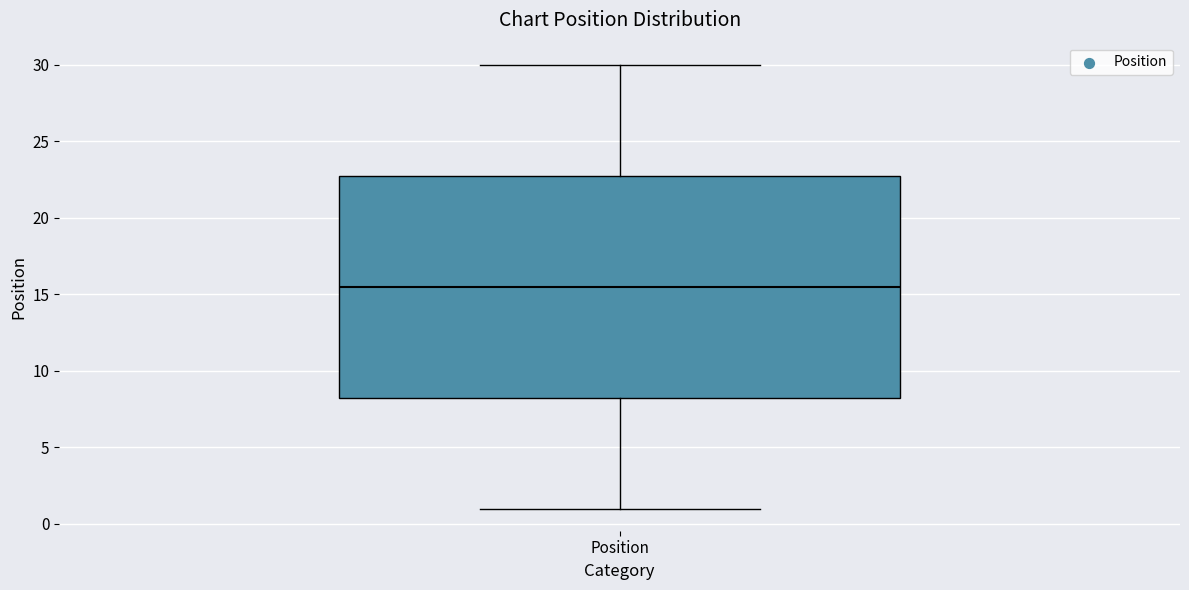

Read this box plot against the y-axis: the position of the median line, the range covered by the box, and the ends of both whiskers. The values are not printed on the chart, so give them approximately, as read against the axis.

median 15.5, box 8.5 to 23.0, whiskers 1.0 to 30.0